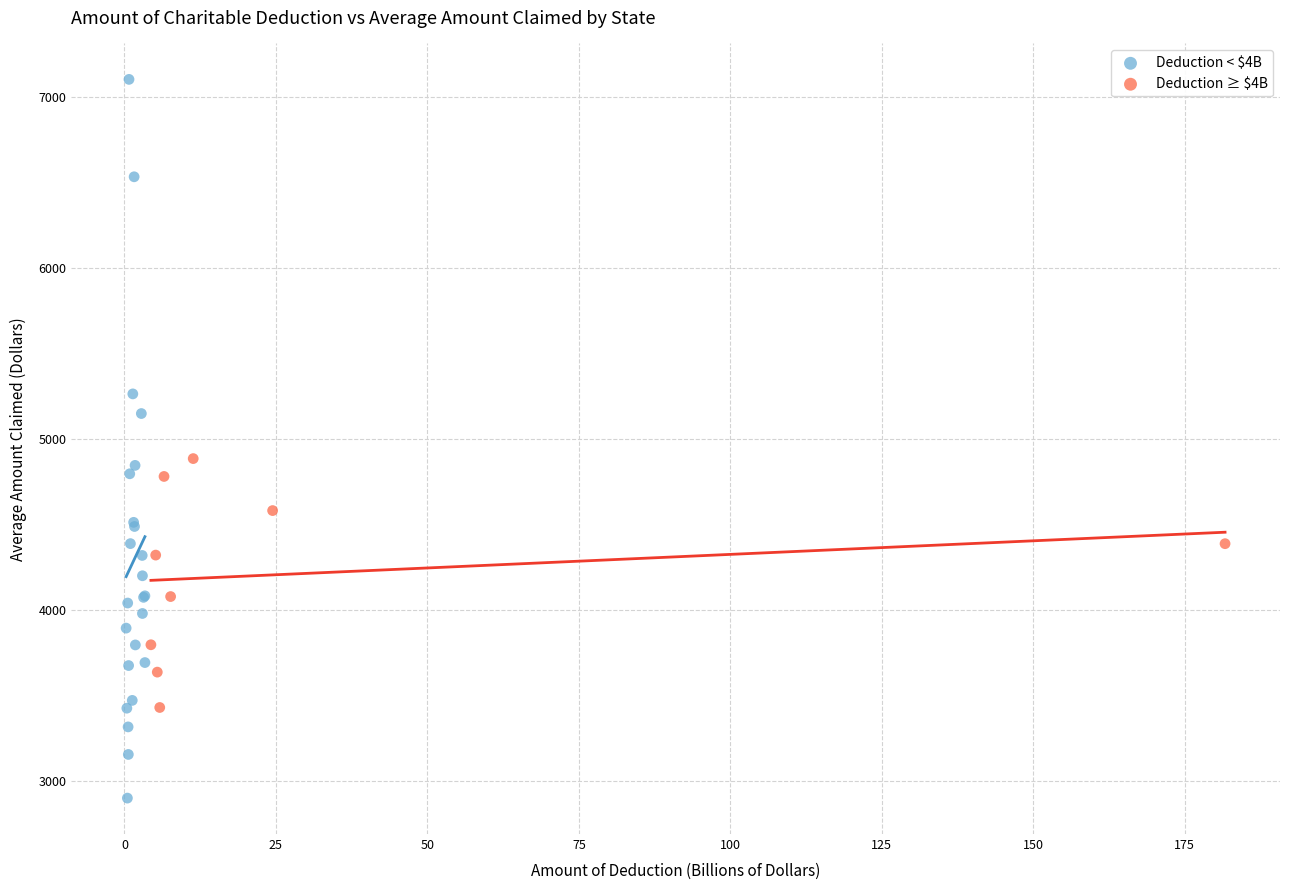

Which series contains the highest Y value?

Deduction < $4B